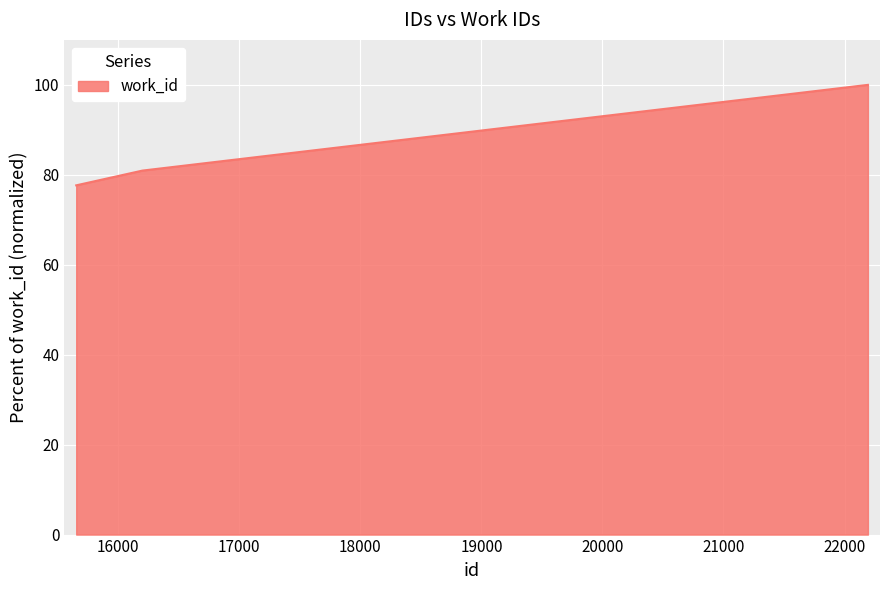

What is the minimum value shown in the chart?

77.7